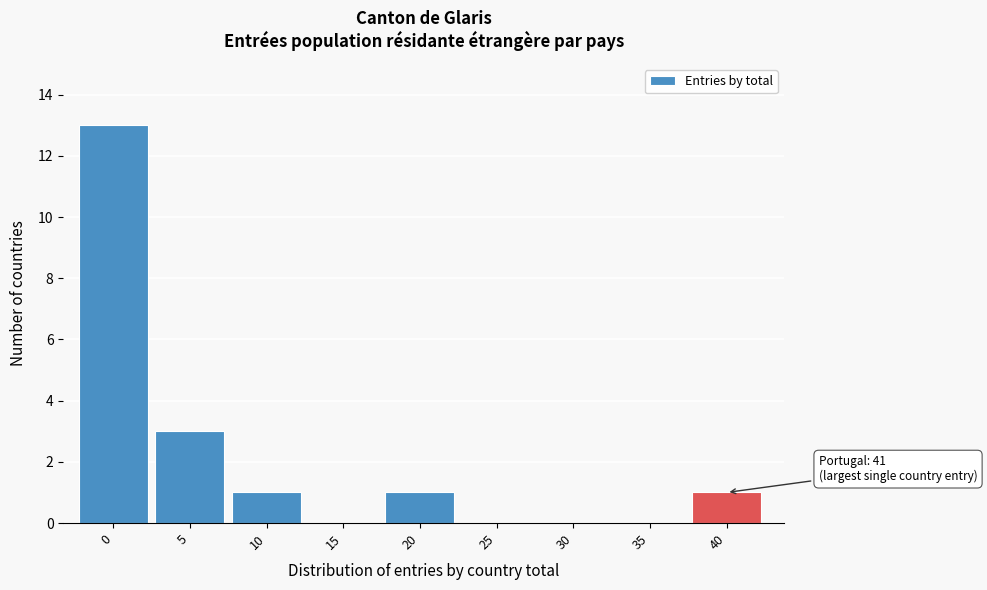

Reading left to right, extract all data points from this chart.

0=13	5=3	10=1	15=0	20=1	25=0	30=0	35=0	40=1